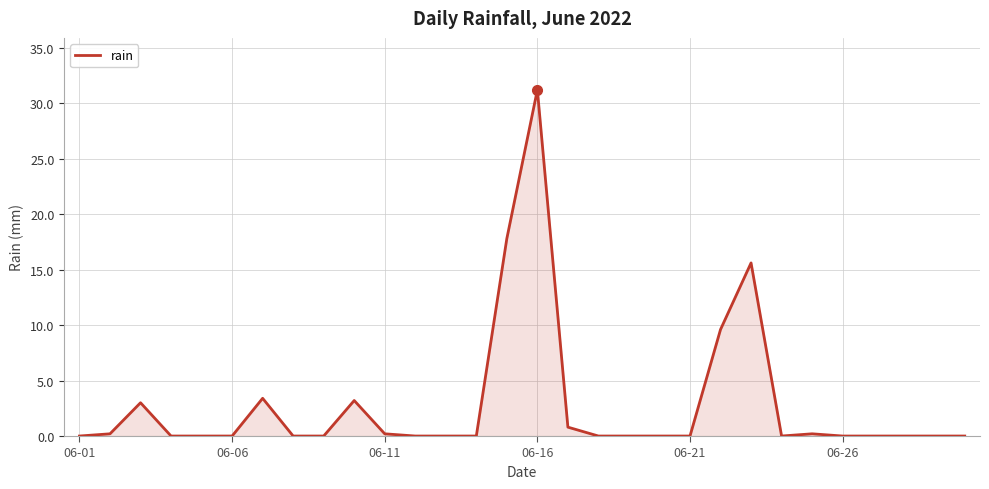

What is the maximum value shown in the chart?

31.2